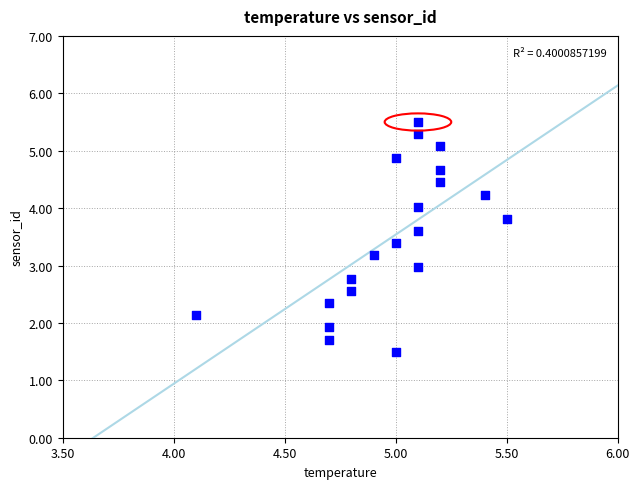

List the coordinates of all points as (X, Y) pairs, reading left to right.

(4.1, 2.1)  (4.7, 1.7)  (4.7, 1.9)  (4.7, 2.3)  (4.8, 2.6)  (4.8, 2.8)  (4.9, 3.2)  (5.0, 1.5)  (5.0, 3.4)  (5.0, 4.9)  (5.1, 3.0)  (5.1, 3.6)  (5.1, 4.0)  (5.1, 5.3)  (5.1, 5.5)  (5.2, 4.4)  (5.2, 4.7)  (5.2, 5.1)  (5.4, 4.2)  (5.5, 3.8)